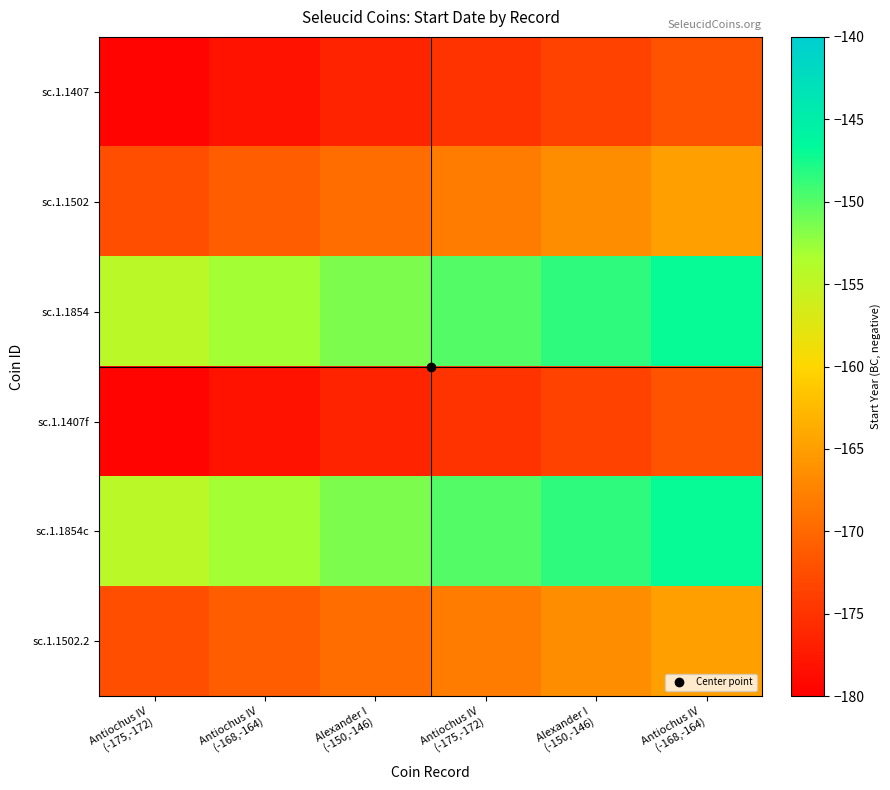

What is the total value across all series at Antiochus IV
(-168,-164)?

-1004.0